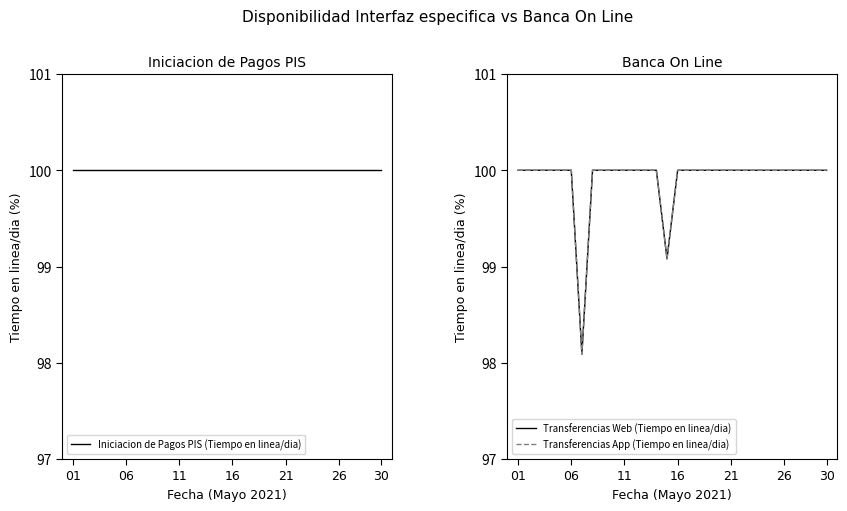

What is the label of the 22nd point from the left?

21